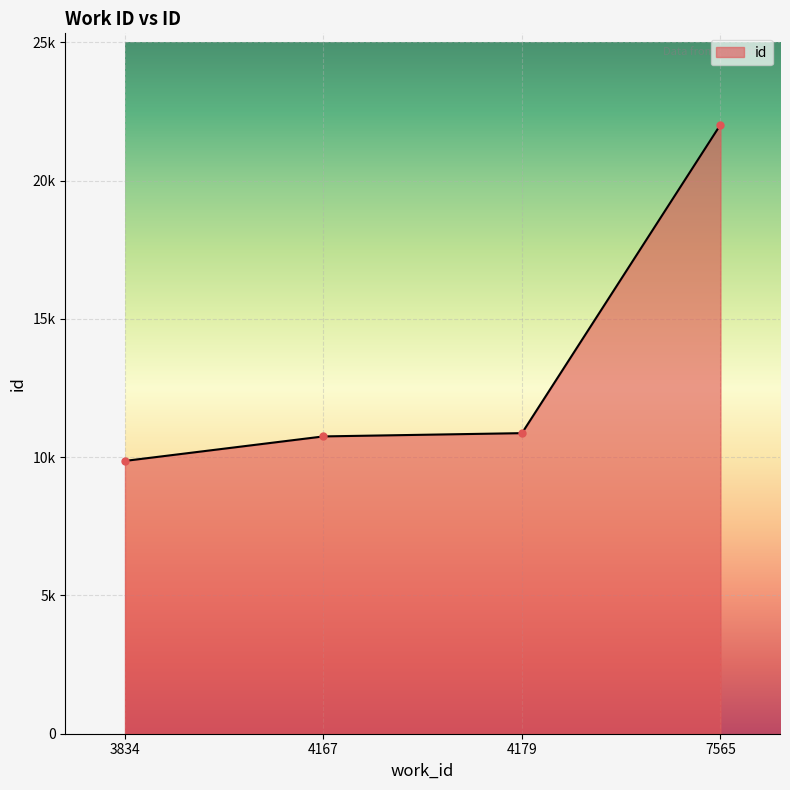

At which label does the data first exceed 10869?

7565